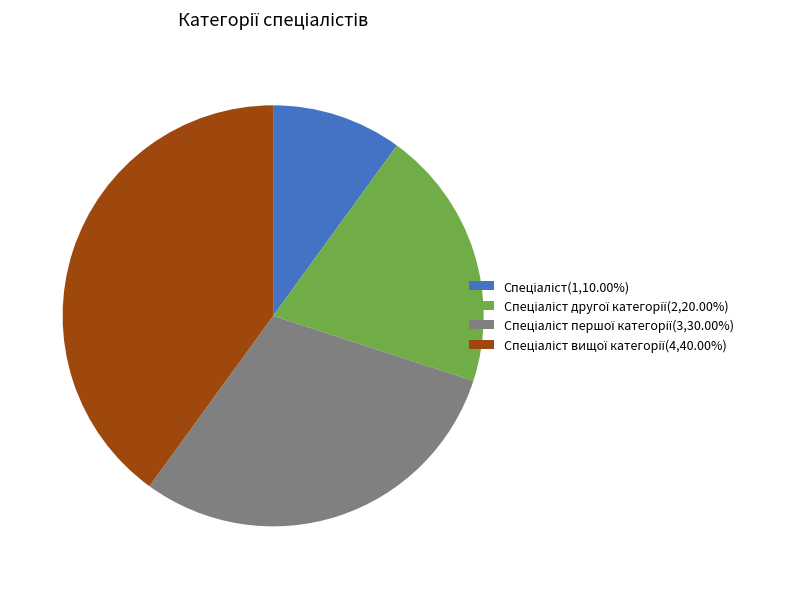

Is there a majority slice in this chart?

No